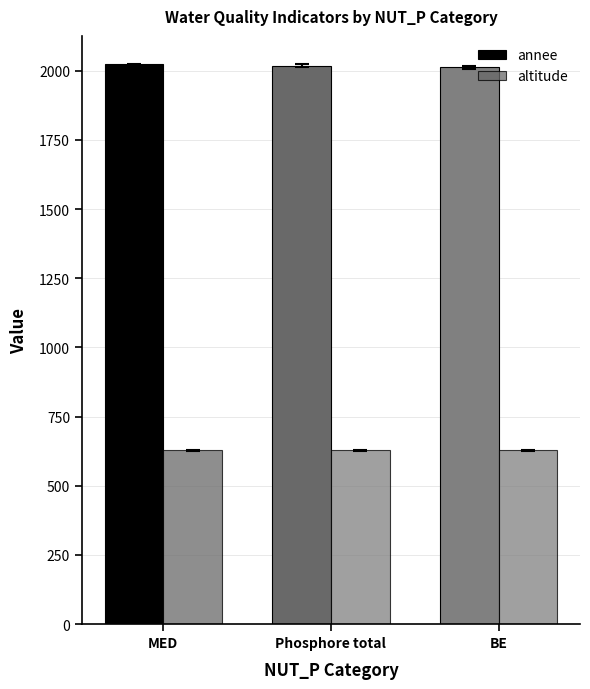

How many categories are shown in the chart?

3